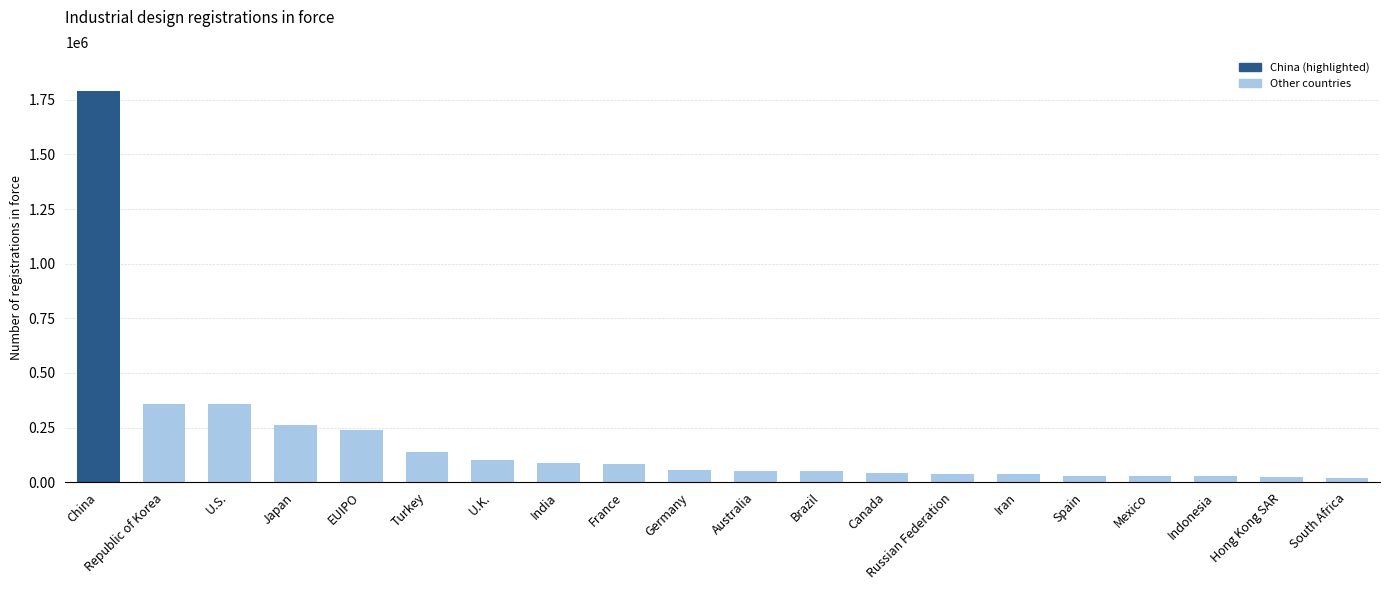

What is the label of the 12th bar from the left?

Brazil